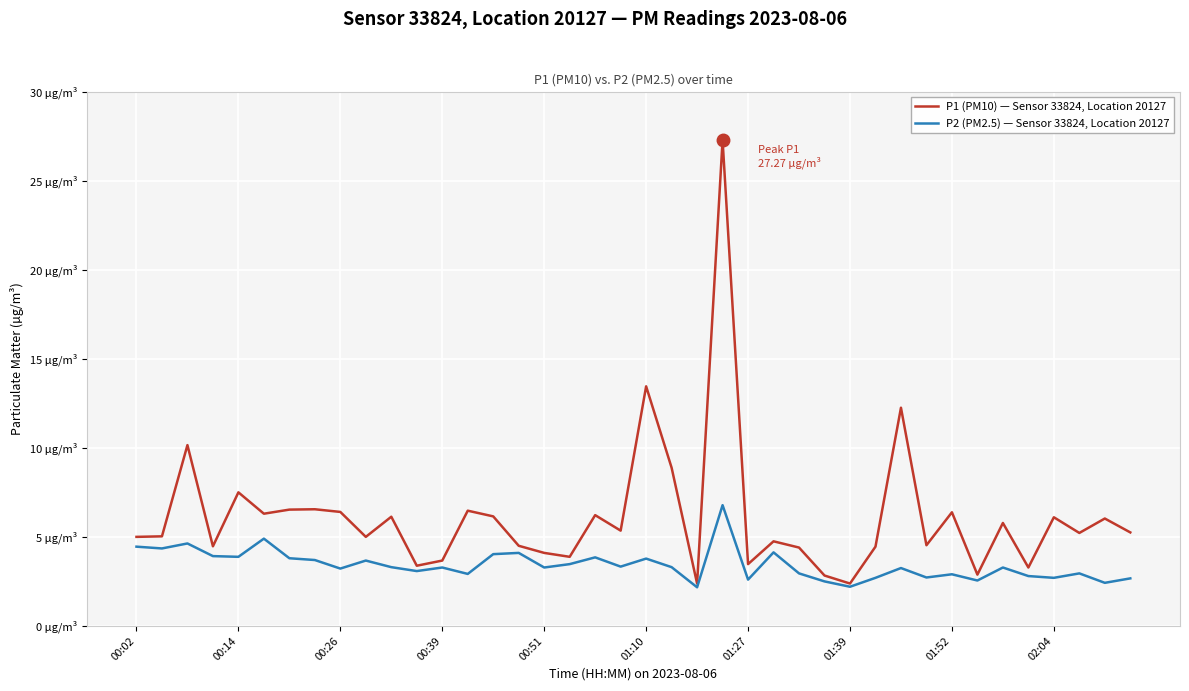

What are all the series names shown in the legend?

P1 (PM10) — Sensor 33824, Location 20127, P2 (PM2.5) — Sensor 33824, Location 20127